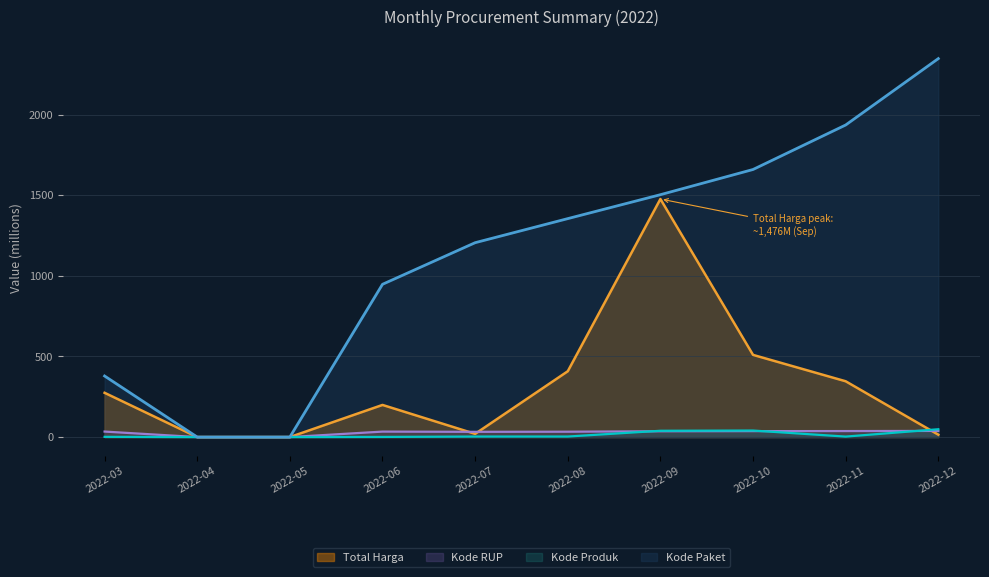

At how many categories does at least one series exceed 866?

7